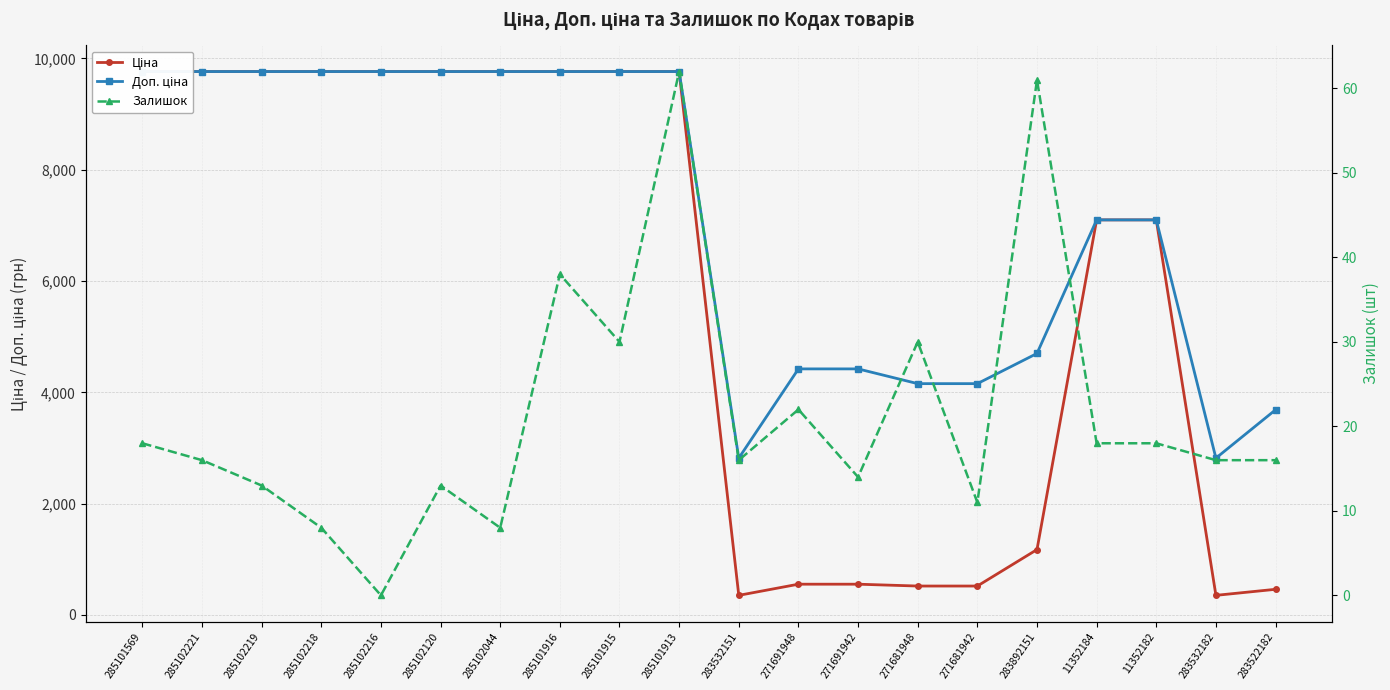

Count the number of data series in this chart.

3